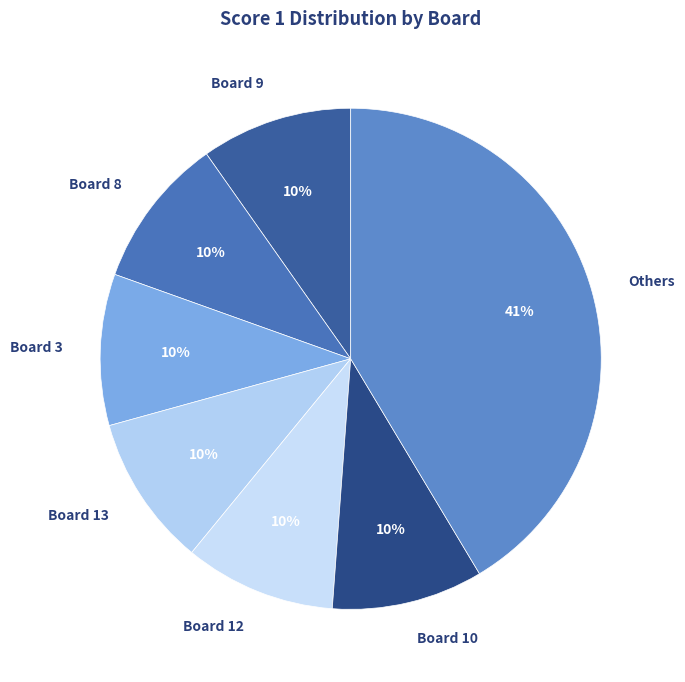

To the nearest percent, what is the combined percentage of Board 10 and Board 3?

20%